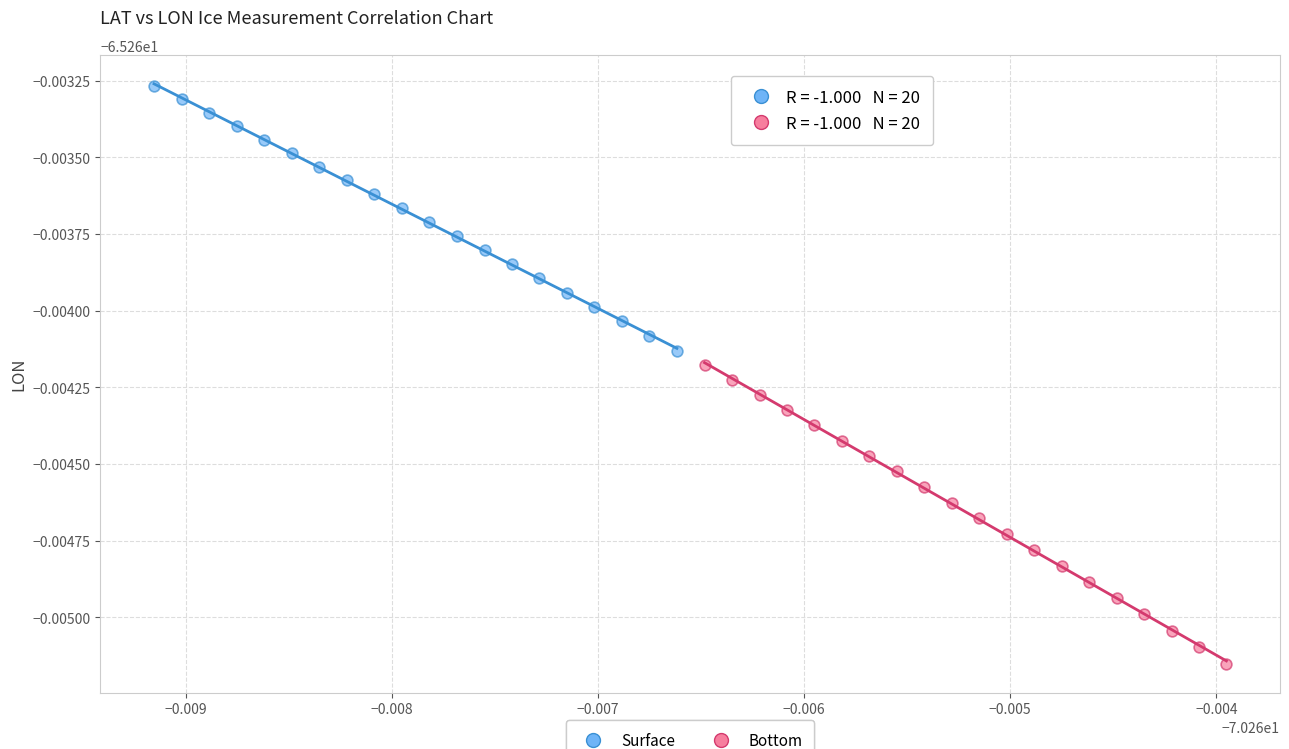

What are all the series names shown in the legend?

Surface, Bottom